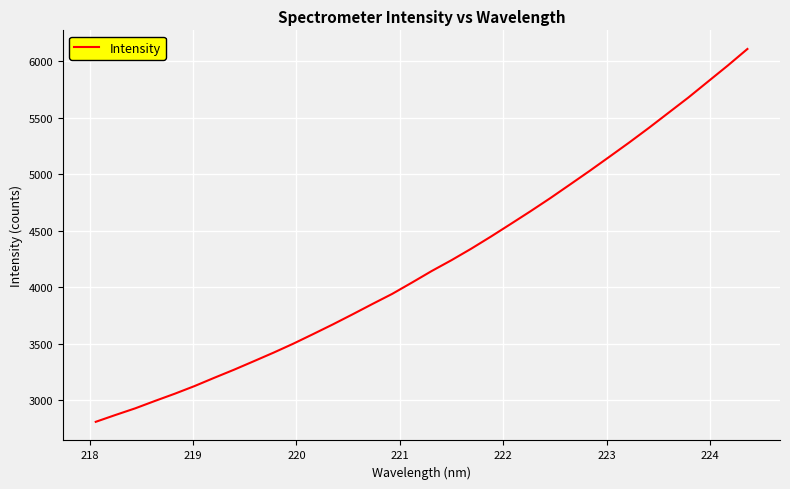

What is the maximum value shown in the chart?

6110.3